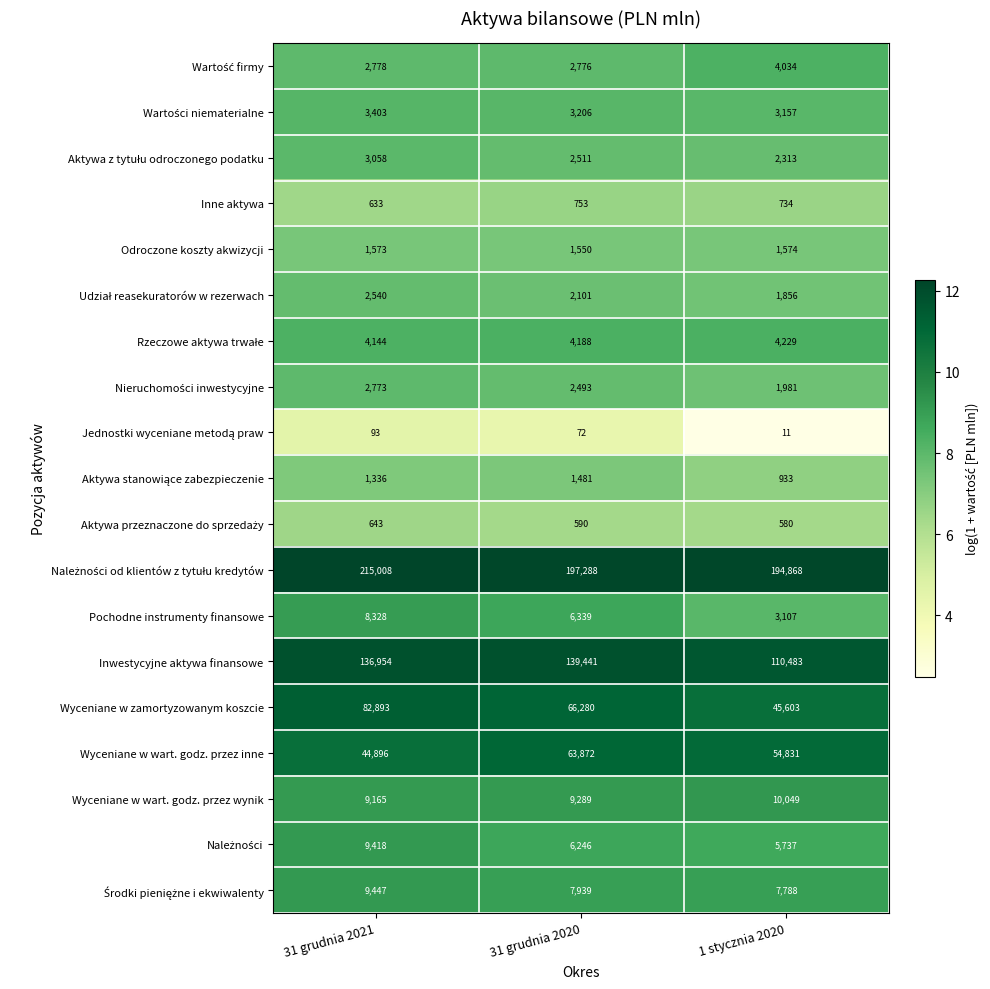

Where does the Wyceniane w wart. godz. przez inne series first go above 54831?

31 grudnia 2020